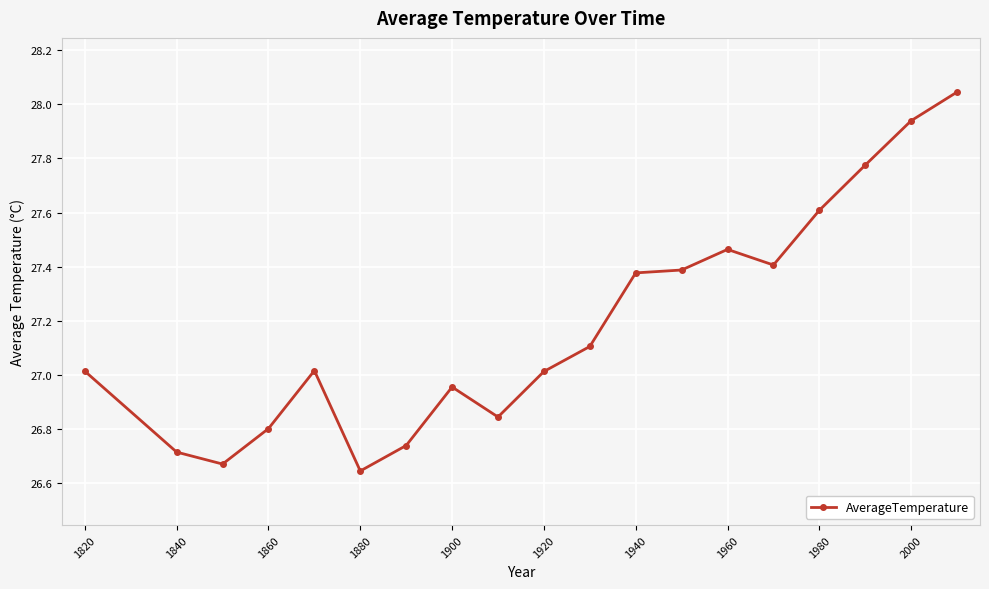

What is the average value?

27.2